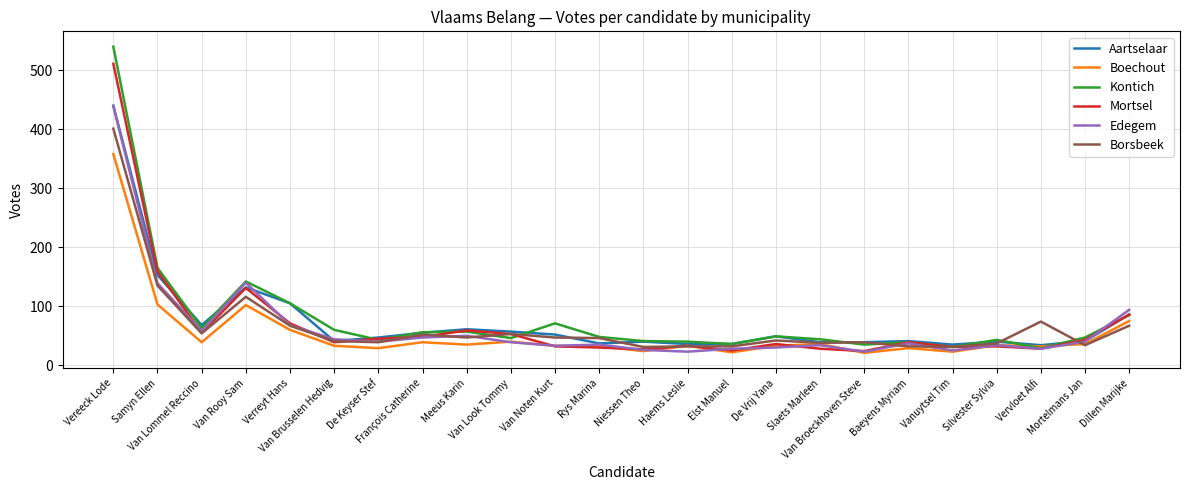

After their last crossing, which series has the higher values: Boechout or Kontich?

Kontich